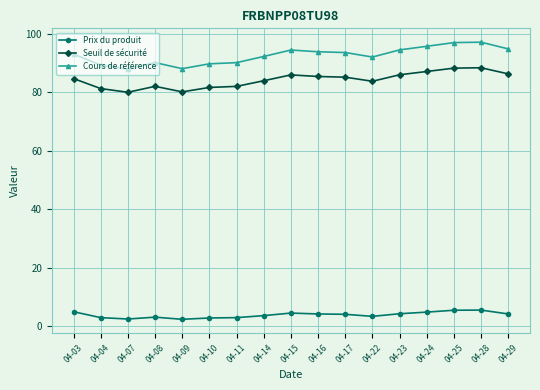

What is the approximate value of Cours de référence at 04-16?

93.9